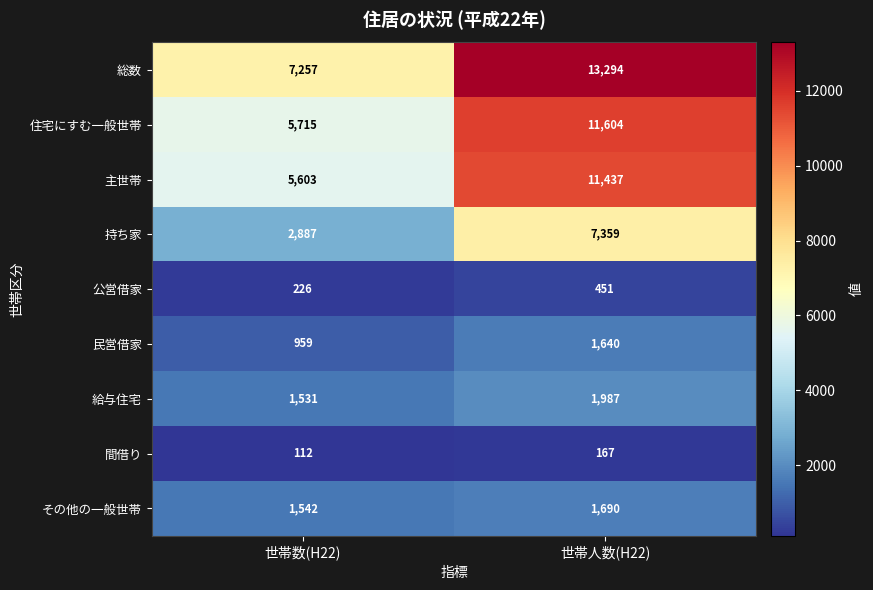

How many data points does each series have?

2